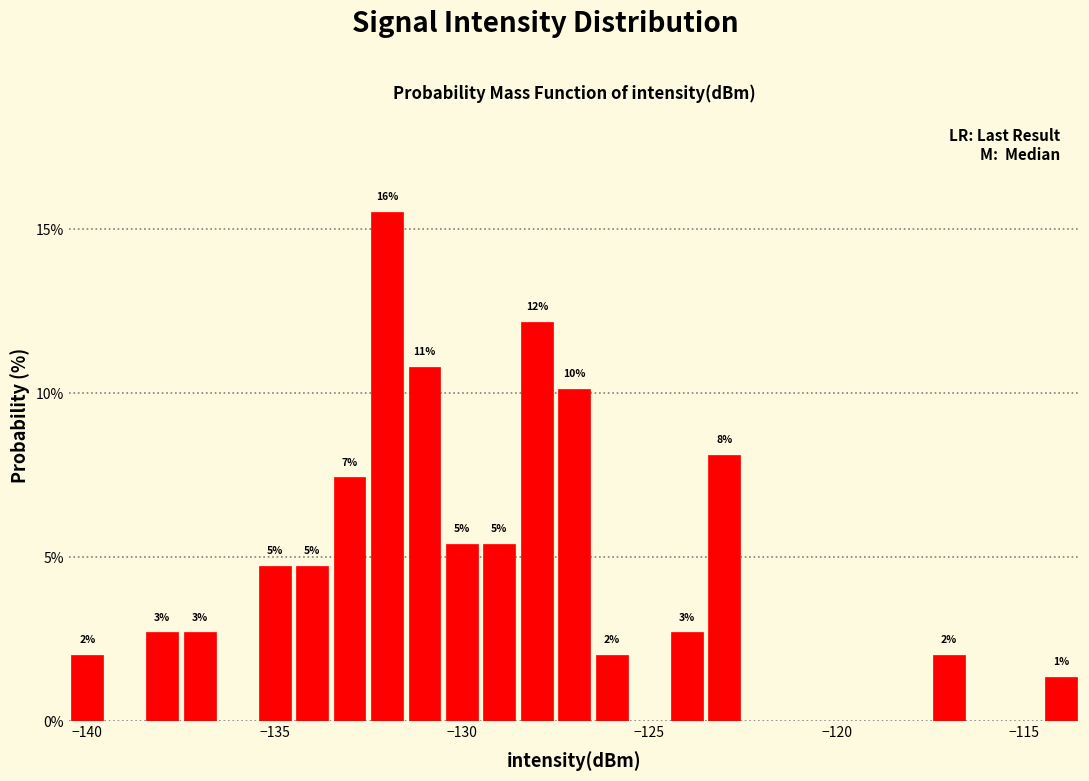

Around what value on the x-axis is the tallest bar? Give the approximate position of its centre, as read against the axis.

-132.0